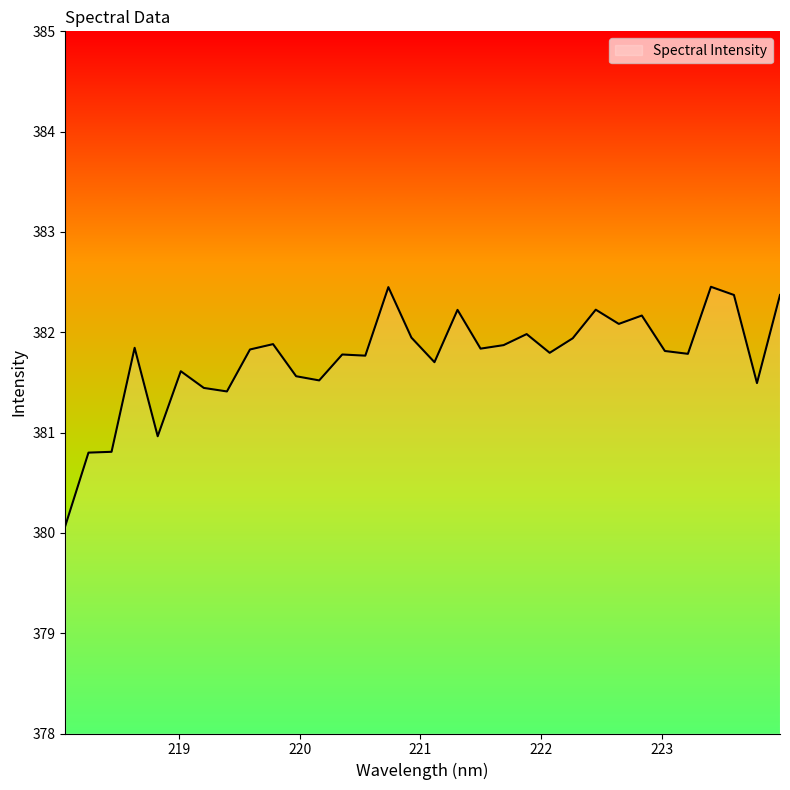

What is the greatest value displayed?

382.5